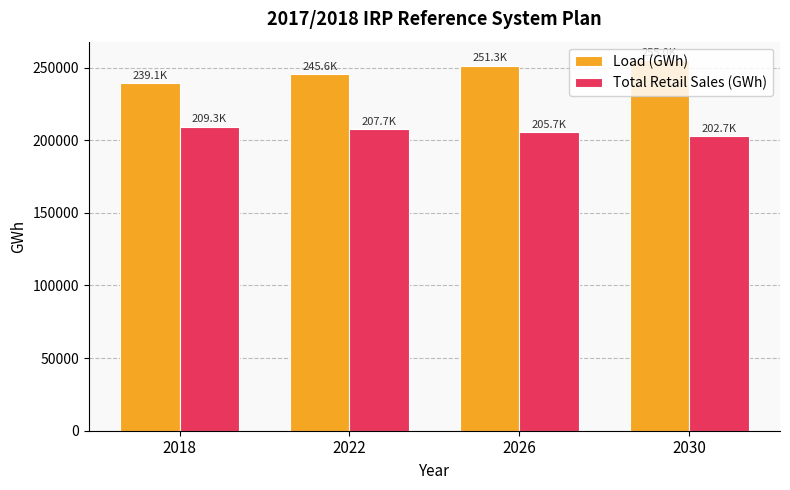

At how many categories does at least one series exceed 253511?

1